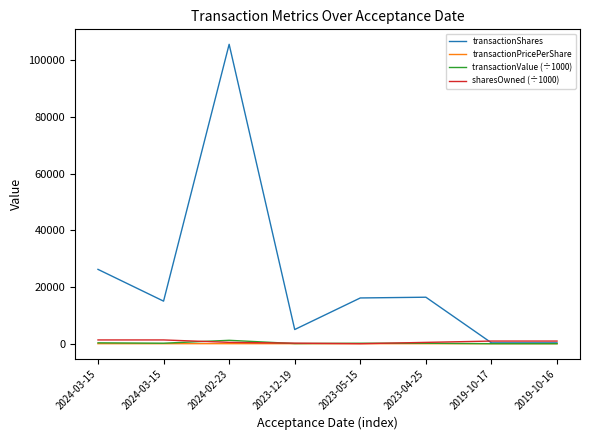

The transactionPricePerShare series shows 10.4 at 2019-10-16. True or false?

True